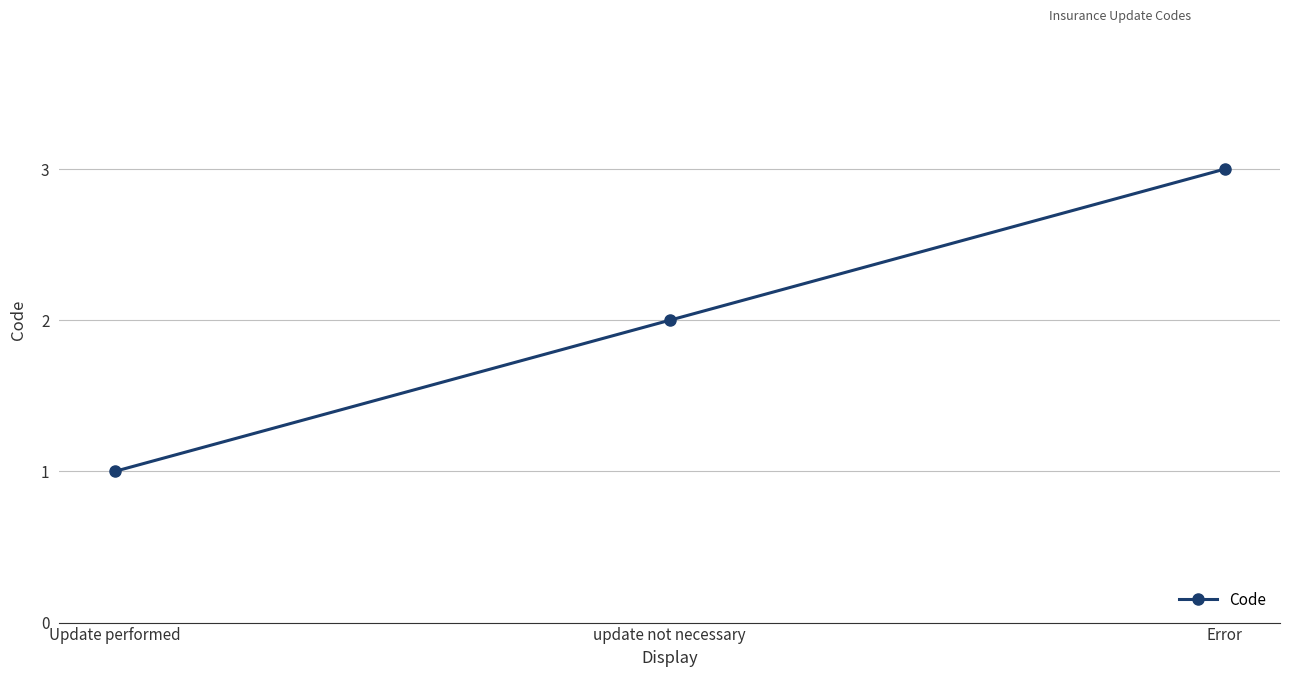

Which category has the highest value across all series?

Error